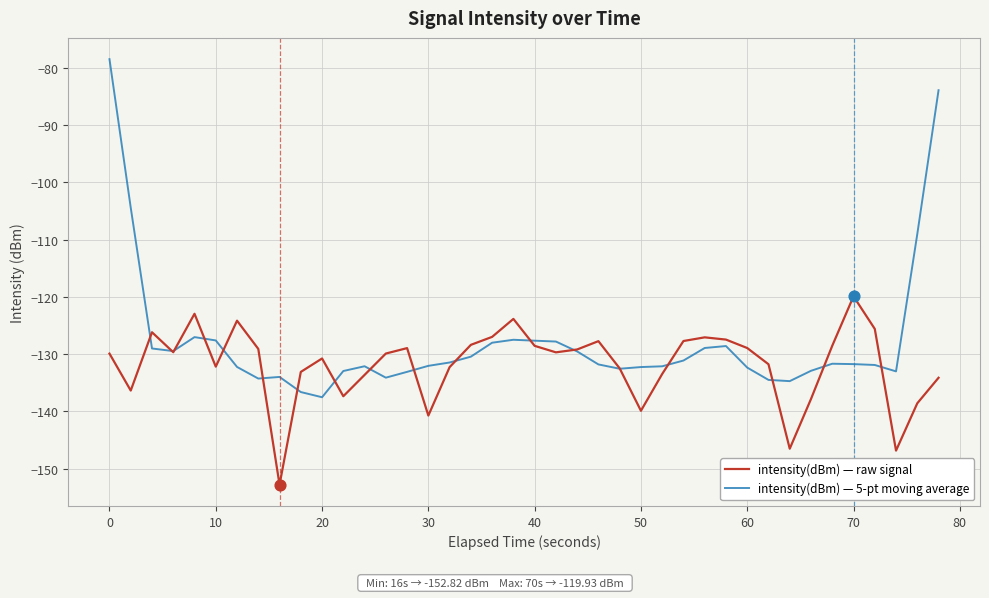

Which series has the largest total across all categories?

intensity(dBm) — 5-pt moving average